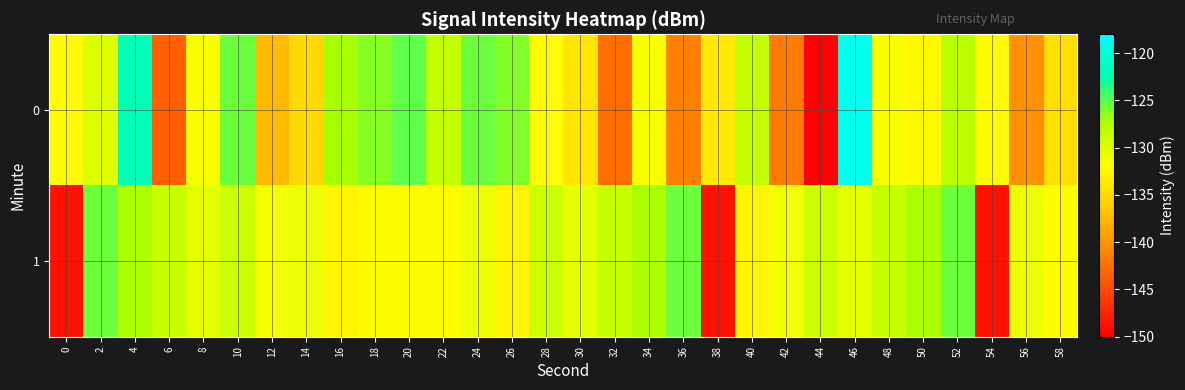

Reading left to right, extract all data points from this chart.

0: 0=-132.0	2=-130.0	4=-121.9	6=-143.6	8=-131.4	10=-125.4	12=-137.5	14=-135.0	16=-127.1	18=-126.2	20=-125.1	22=-128.5	24=-125.4	26=-126.1	28=-131.8	30=-134.0	32=-142.6	34=-131.4	36=-141.4	38=-133.6	40=-128.6	42=-141.6	44=-149.9	46=-118.9	48=-131.5	50=-132.2	52=-128.0	54=-131.9	56=-140.2	58=-134.7
1: 0=-148.8	2=-125.5	4=-127.2	6=-128.8	8=-130.3	10=-129.0	12=-131.1	14=-130.8	16=-132.6	18=-131.9	20=-131.9	22=-131.9	24=-130.8	26=-132.6	28=-129.0	30=-130.3	32=-128.8	34=-127.2	36=-125.5	38=-148.8	40=-132.6	42=-131.1	44=-129.0	46=-130.3	48=-128.8	50=-127.2	52=-125.5	54=-148.8	56=-130.8	58=-131.9